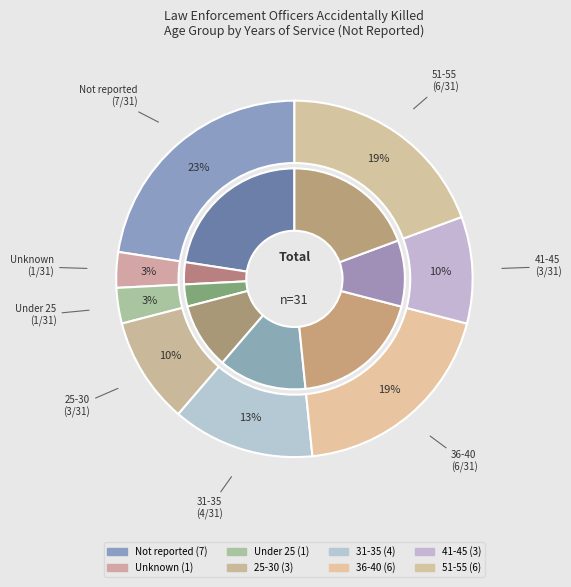

To the nearest percent, what percentage of the pie is Under 25?

3%